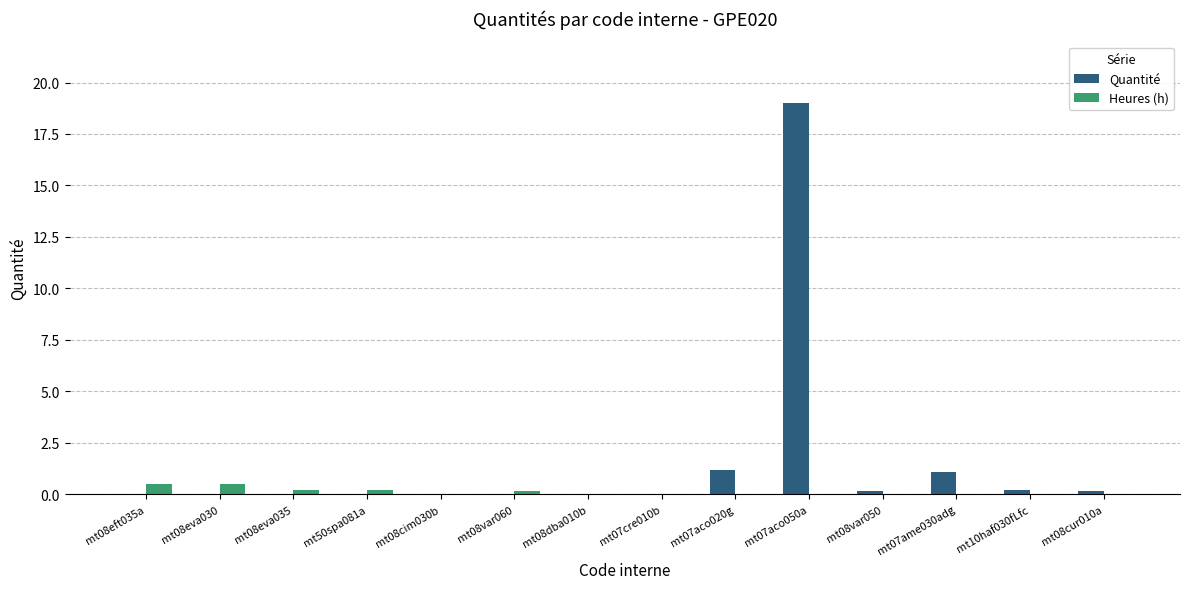

The value of Quantité at mt50spa081a is 0.0. True or false?

True